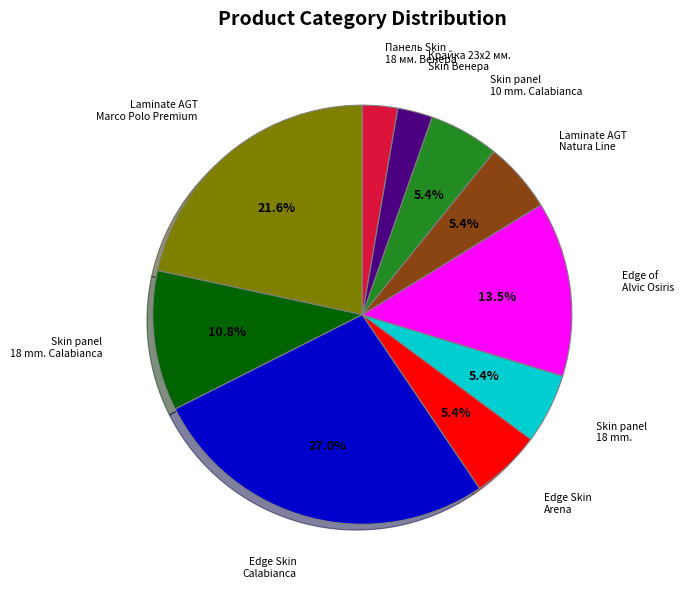

True or false: Edge Skin Calabianca accounts for 27% of the total.

True